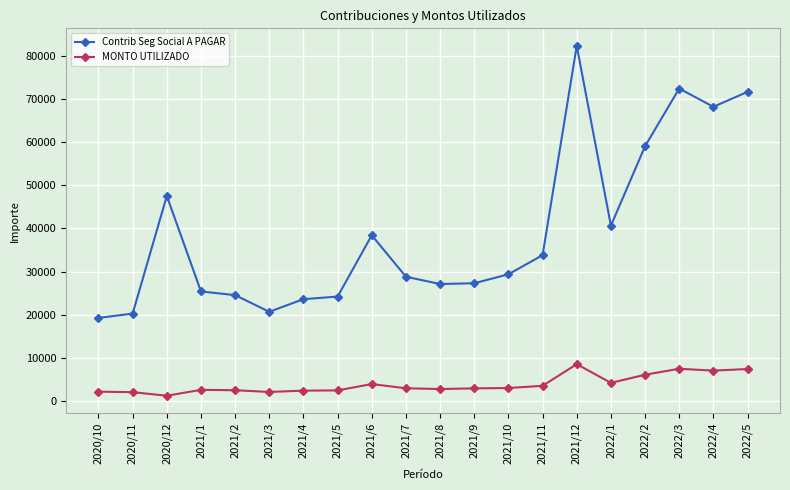

Where is the first local minimum for MONTO UTILIZADO?

2020/12